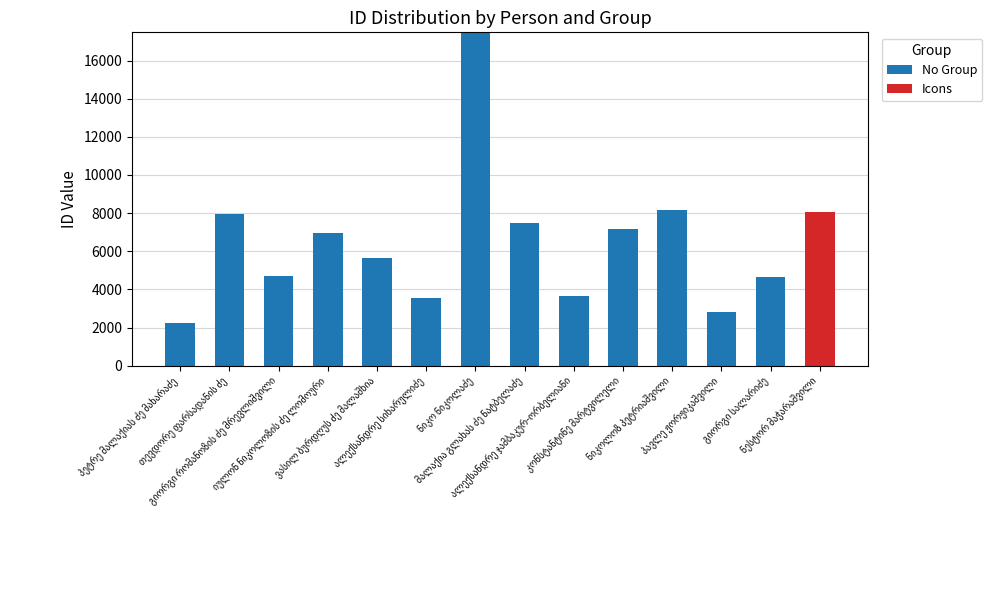

What is the sum of all No Group values?

82514